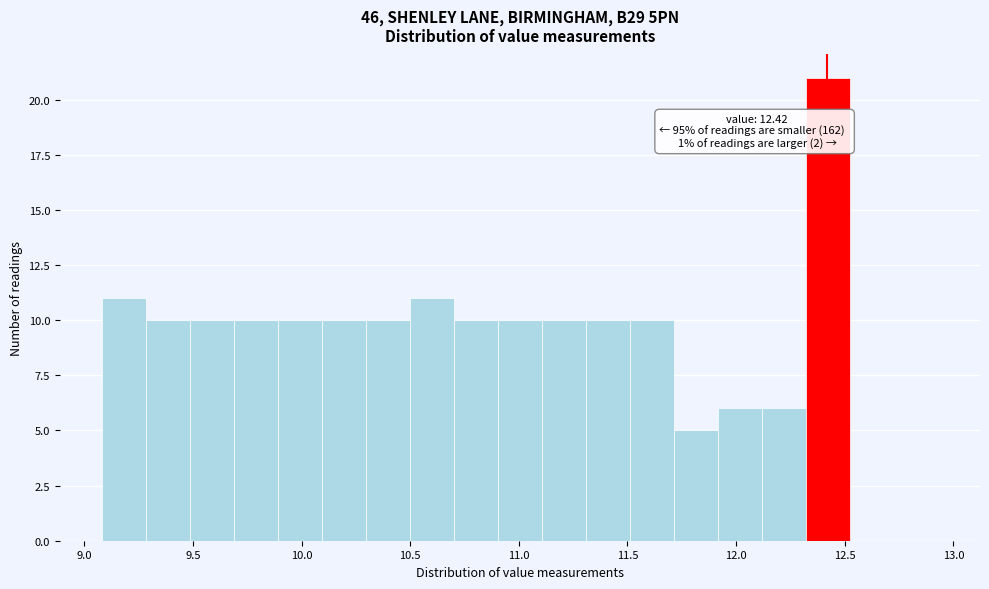

Over which range of the x-axis is the bar tallest?

12.30 to 12.50